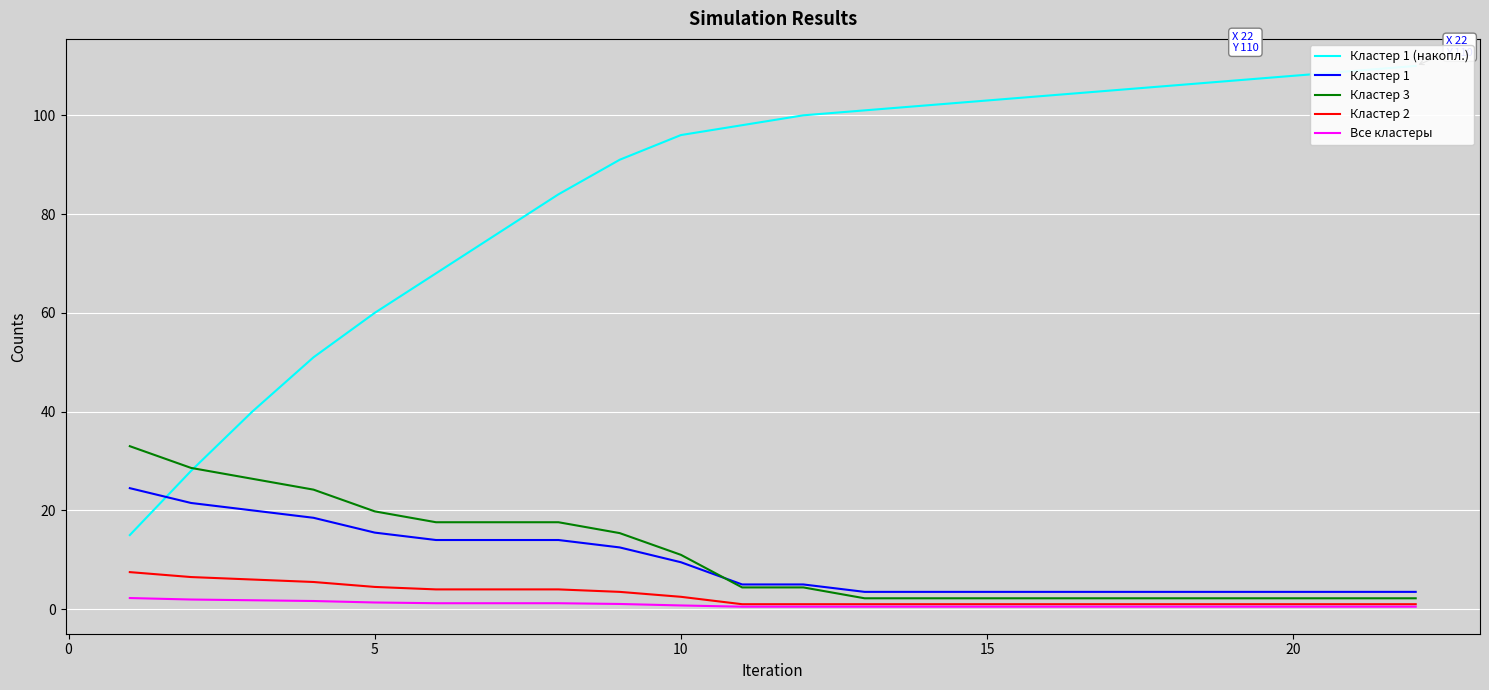

True or false: Все кластеры has a value of 0.5 at 15.

True